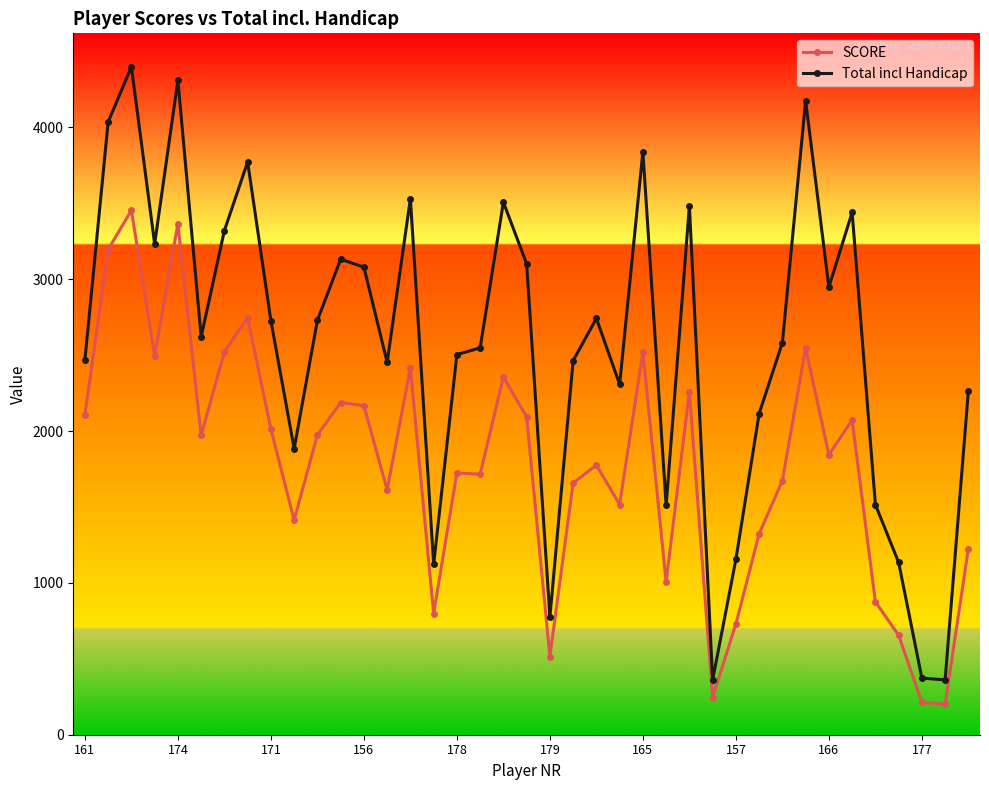

What is the maximum value shown in the chart?

4400